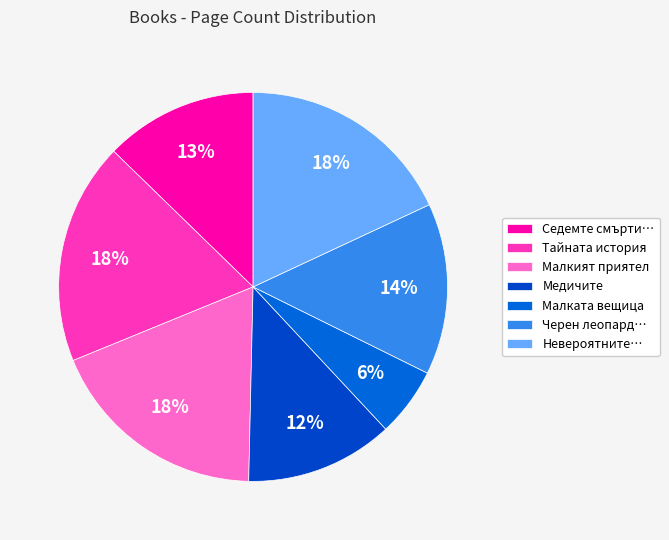

Which slice is the smallest?

Малката вещица